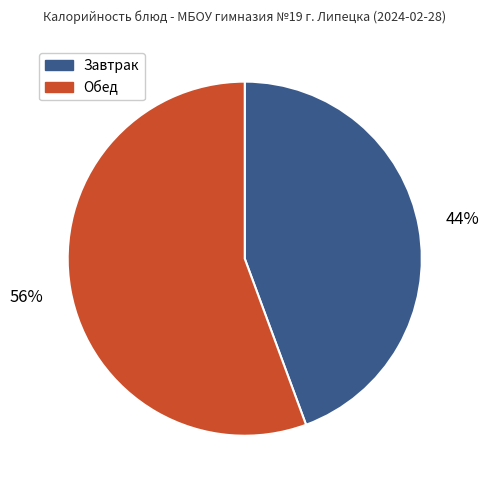

What is the ratio of the value at Завтрак to the value at Обед?

0.8